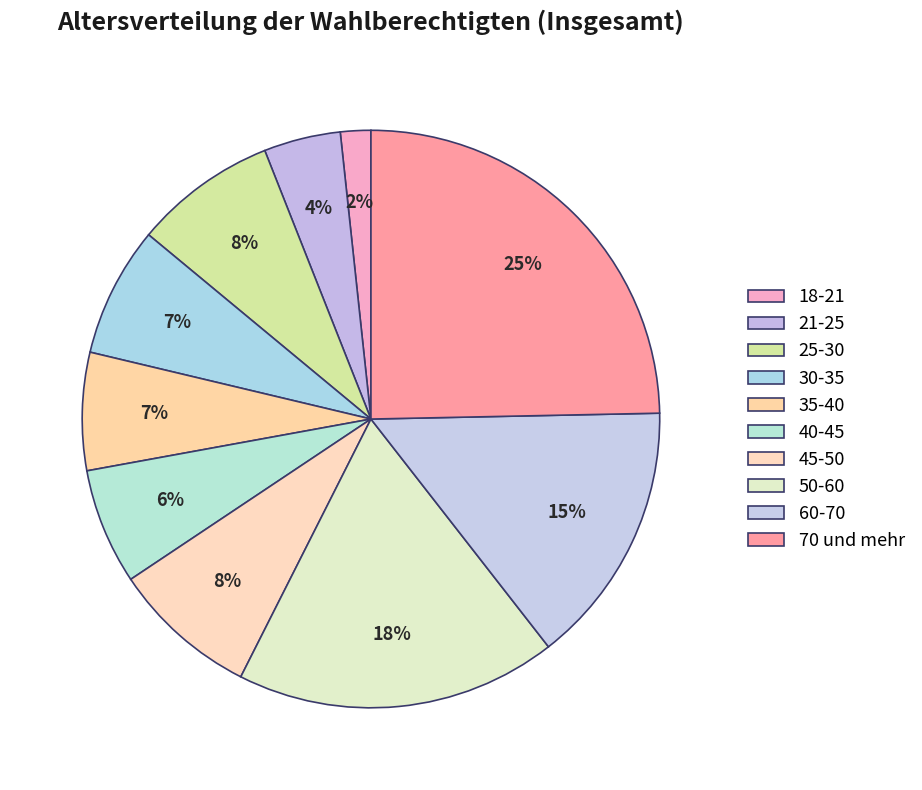

Count the number of slices in the pie.

10